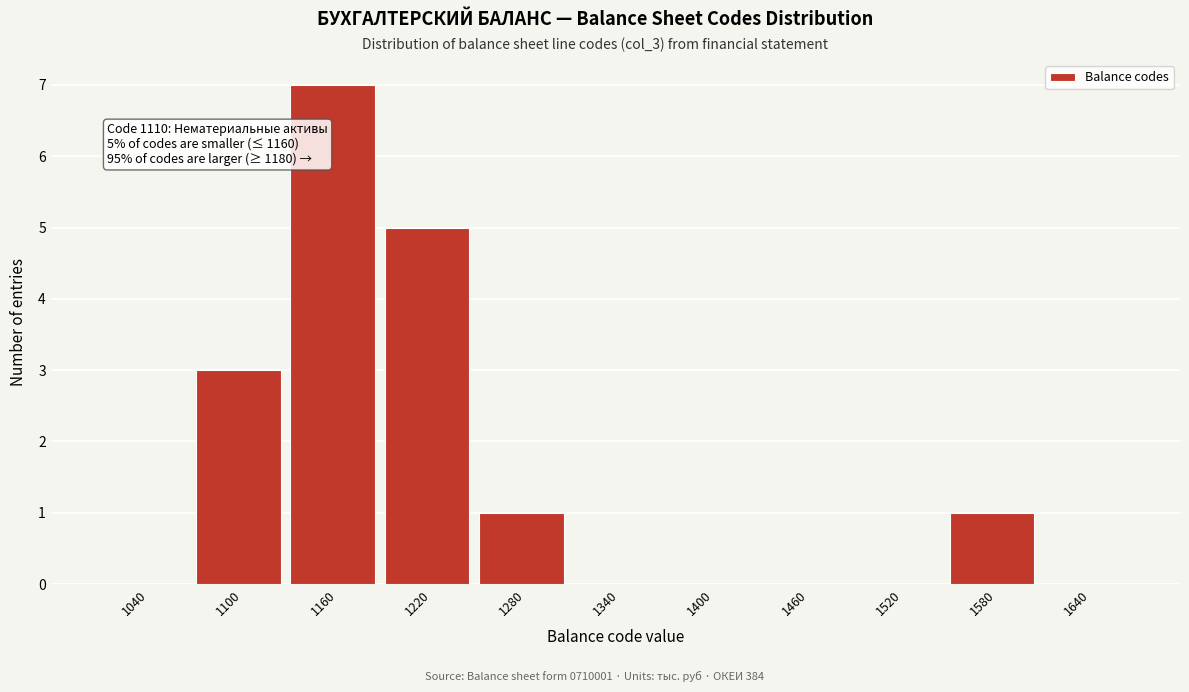

Reading left to right, list all the values displayed in this chart.

1040=0	1100=3	1160=7	1220=5	1280=1	1340=0	1400=0	1460=0	1520=0	1580=1	1640=0